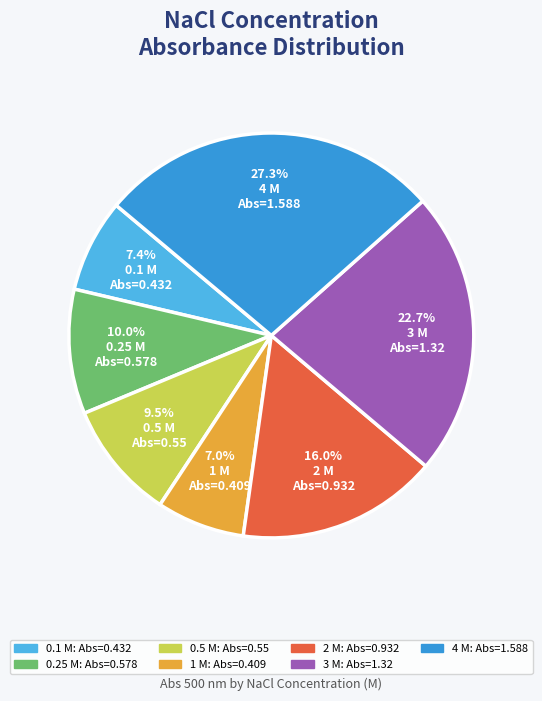

True or false: 3 M accounts for 23% of the total.

True